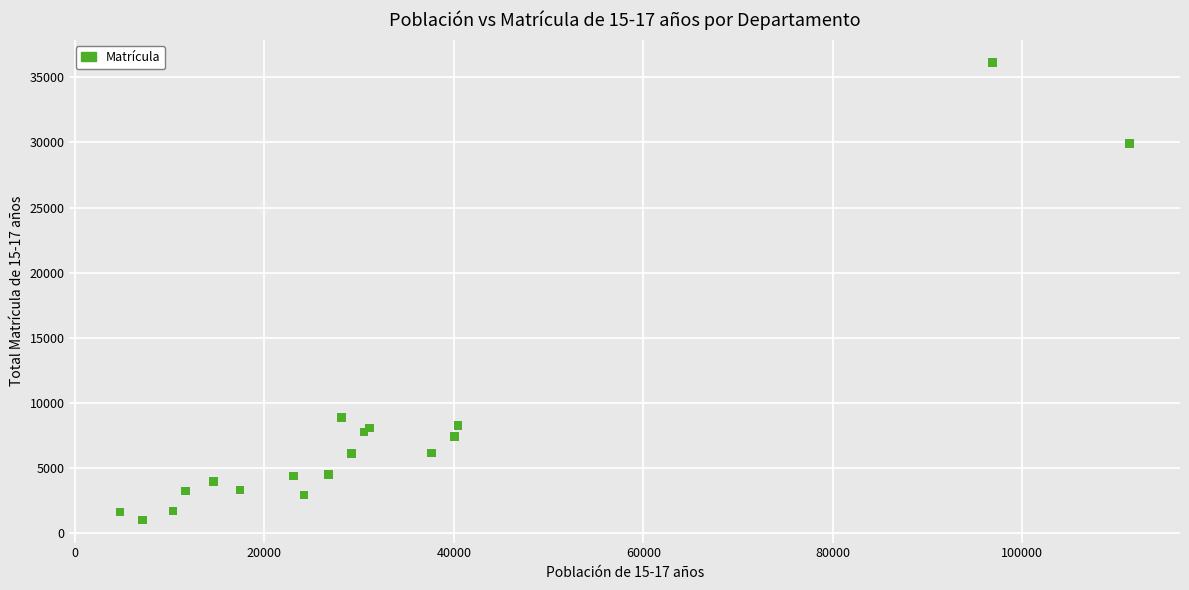

What Y value in the scatter plot is closest to 18583?

8890